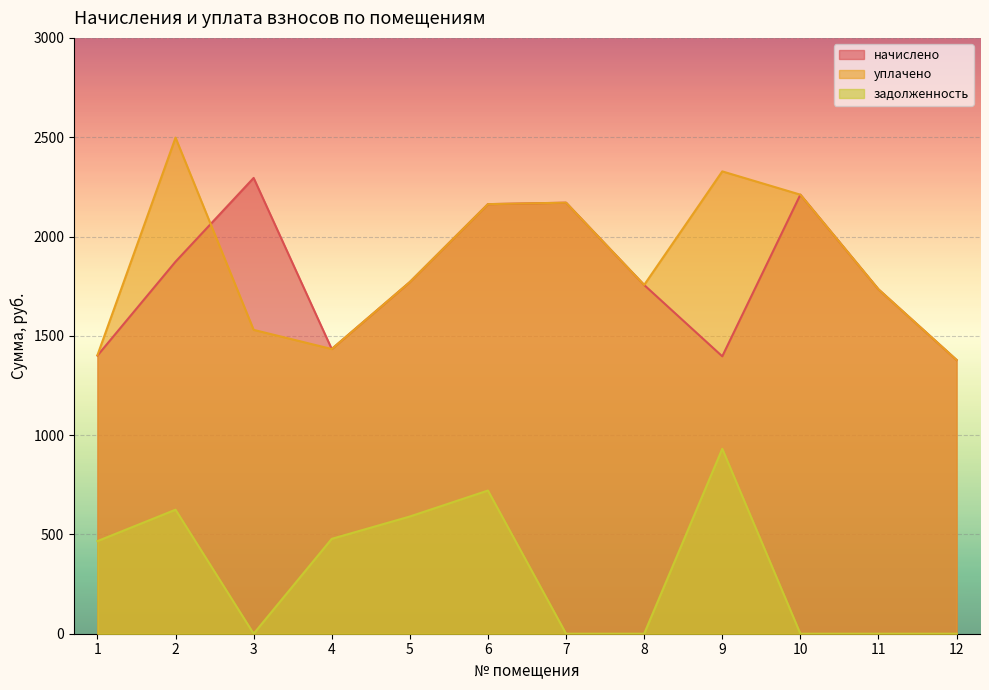

Rank the series at 7 from lowest to highest value.

задолженность, начислено, уплачено